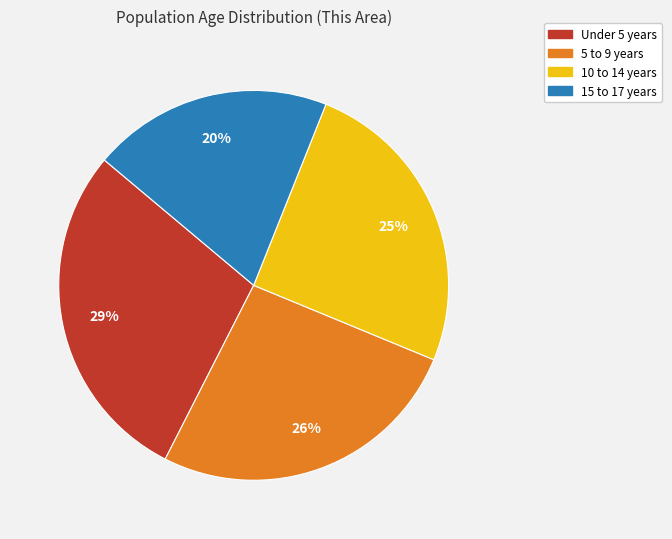

Is 10 to 14 years the majority of the pie?

No